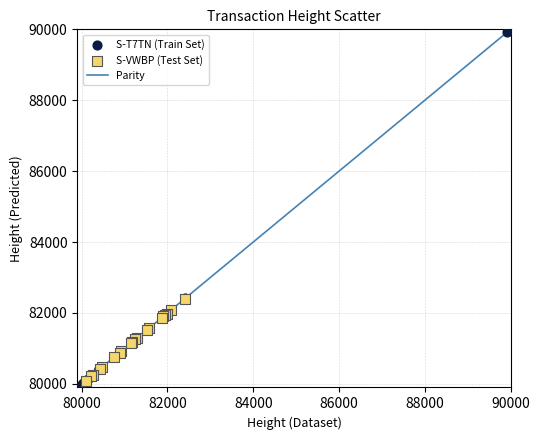

Which series has the largest Y range (max minus min)?

S-T7TN (Train Set)